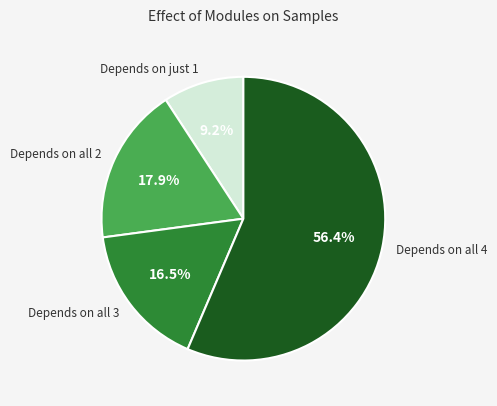

Between Depends on all 2 and Depends on all 4, which is larger?

Depends on all 4